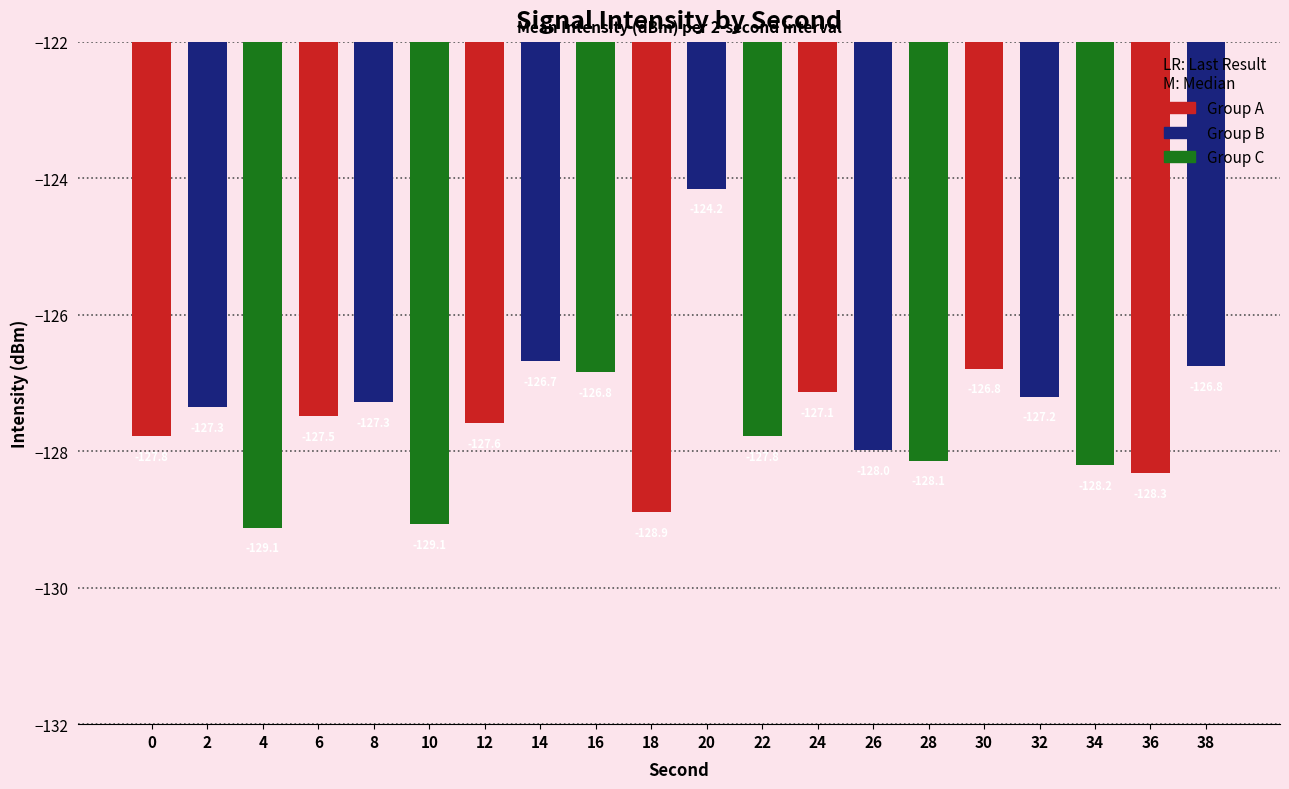

What is the smallest value displayed?

-129.1